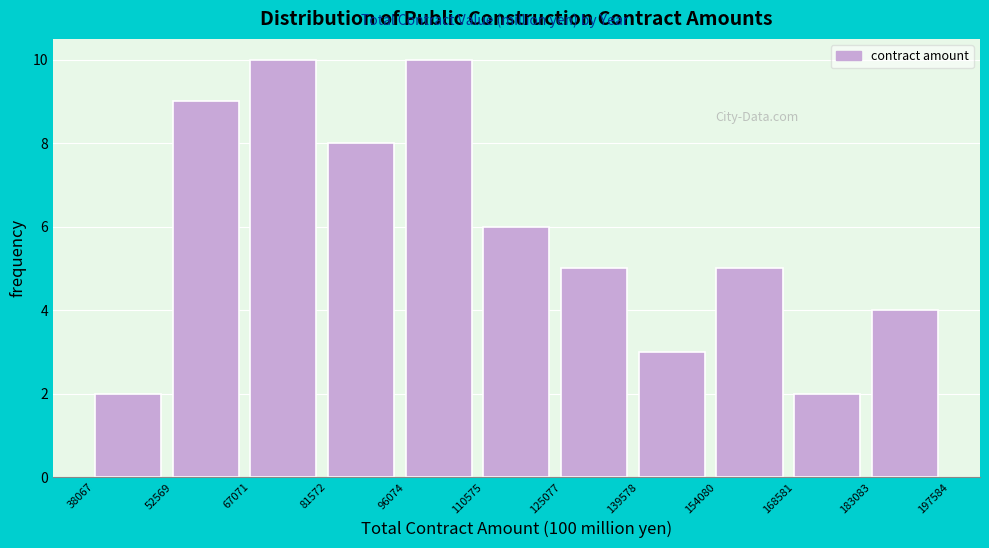

What is the height of the bar covering 96074 to 110575 on the x-axis? The values are not printed on the chart, so give them approximately, as read against the axis.

10